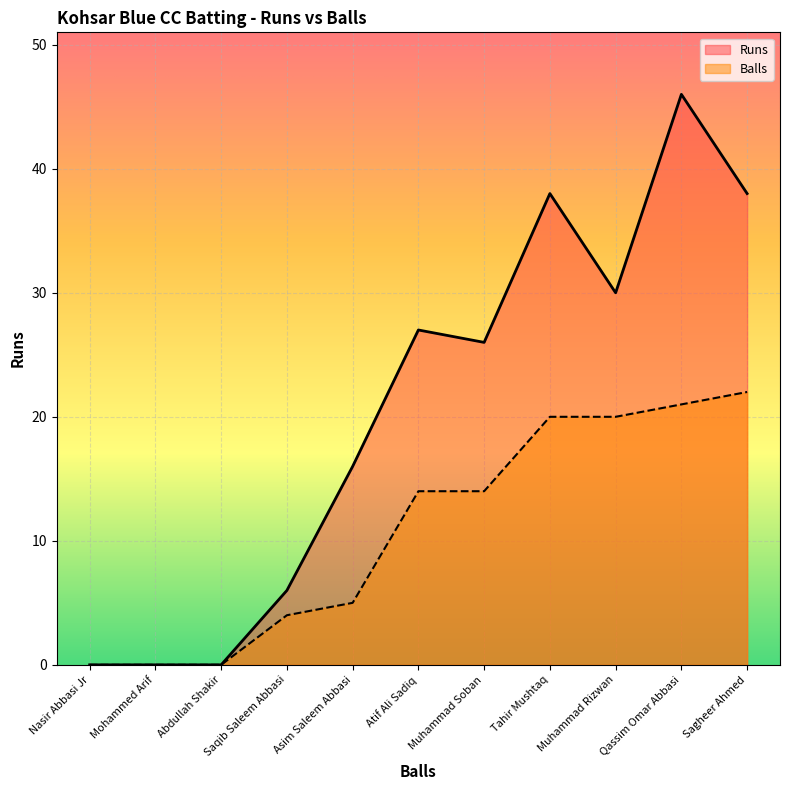

What is the sum of all Balls values?

120